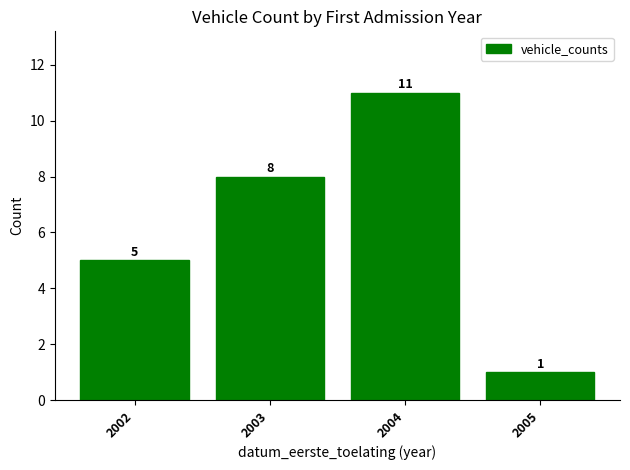

Between 2003 and 2004, which is larger?

2004